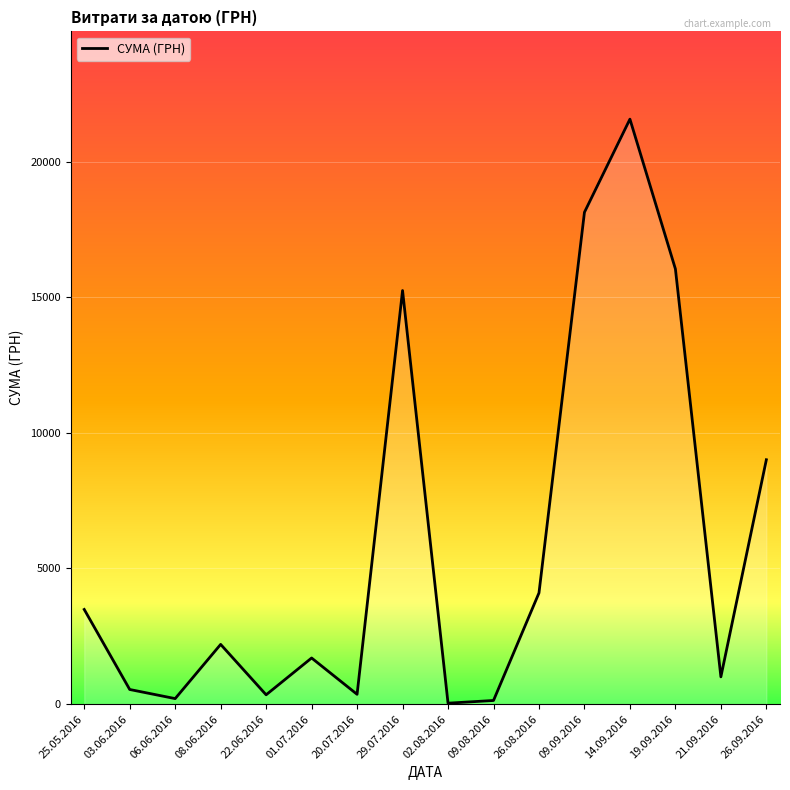

Which category has the highest value across all series?

14.09.2016